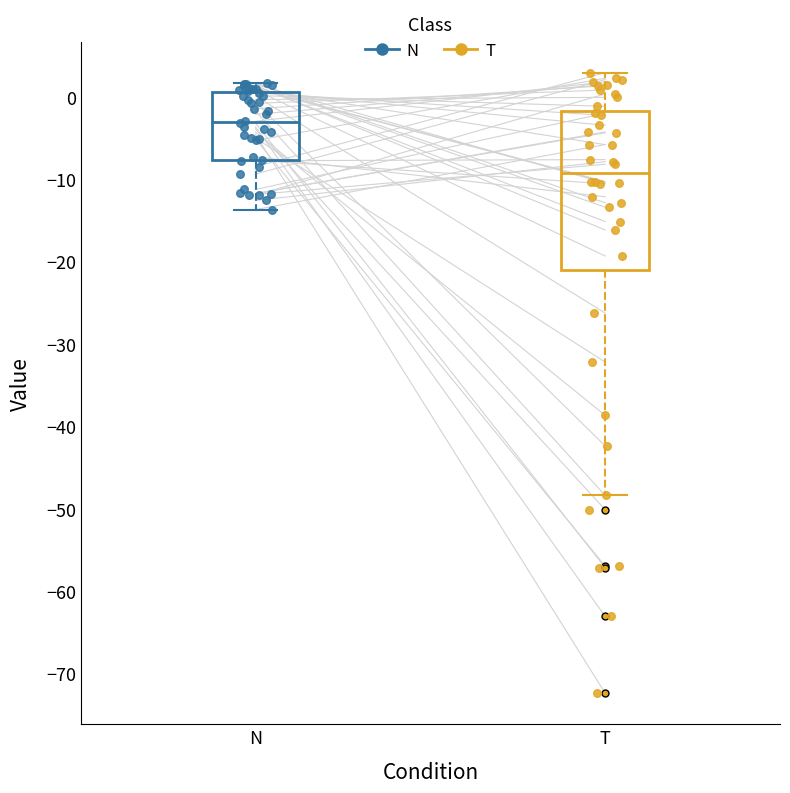

Reading left to right, read every box against the y-axis: the position of its median line, the range the box covers, and the ends of its whiskers. The values are not printed on the chart, so give them approximately, as read against the axis.

N: median -3, box -8 to 1, whiskers -14 to 2
T: median -9, box -21 to -2, whiskers -48 to 3